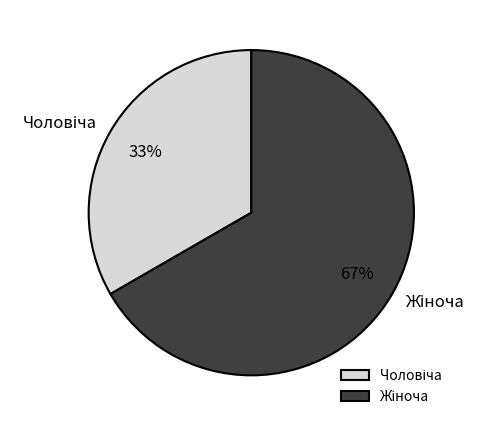

Is there any slice that represents more than half of the pie?

Yes